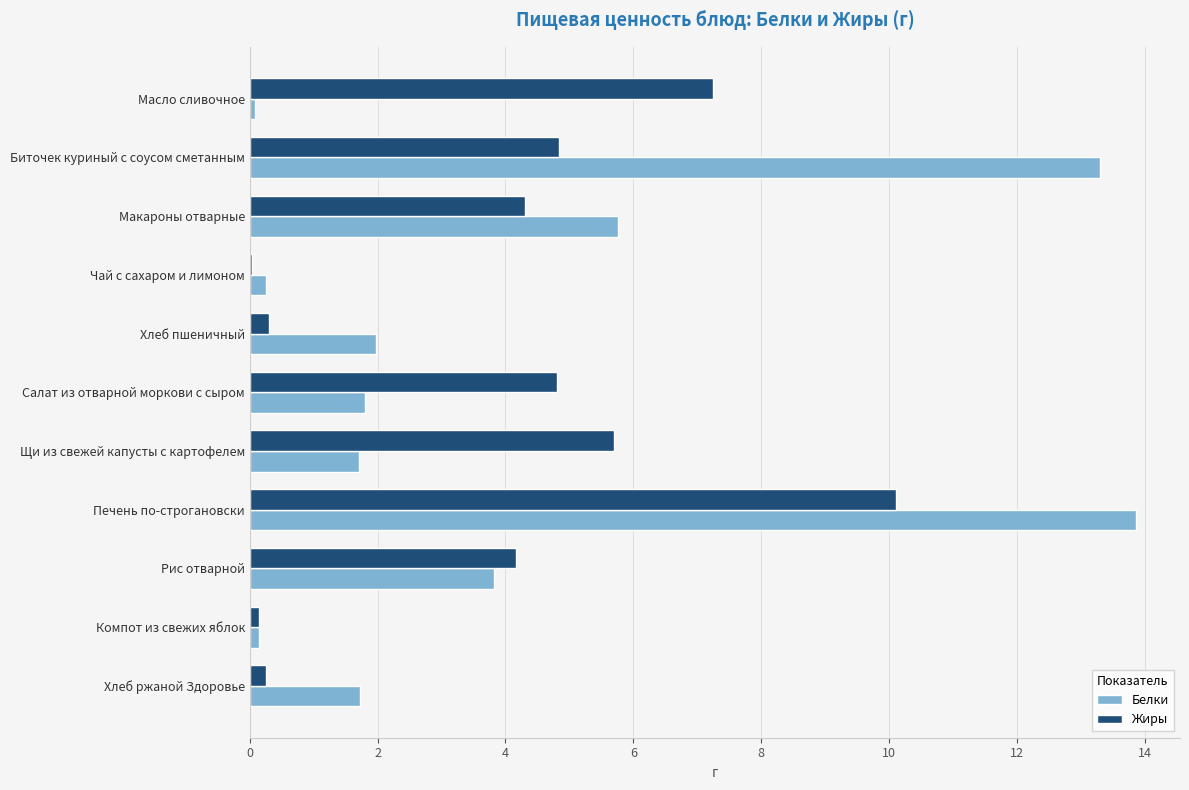

How many series are shown in this chart?

2